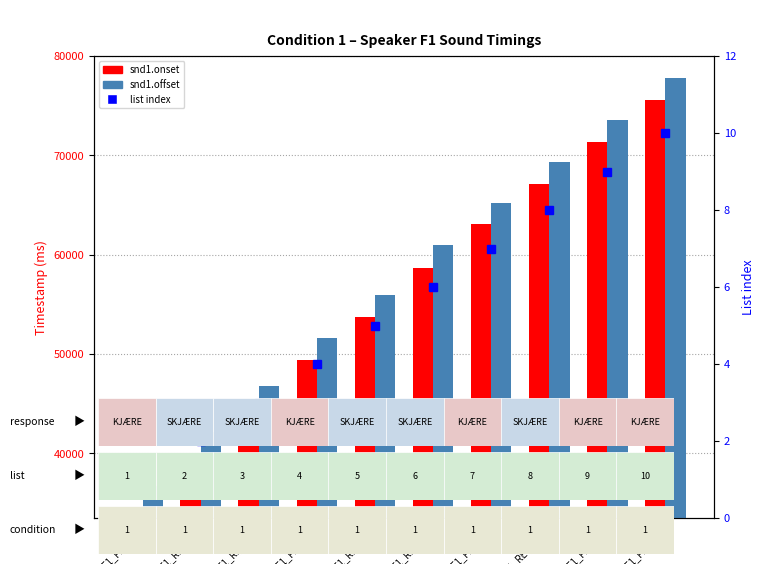

What is the sum of the list index values at F1_RET_T2 and F1_RET_T1?

7